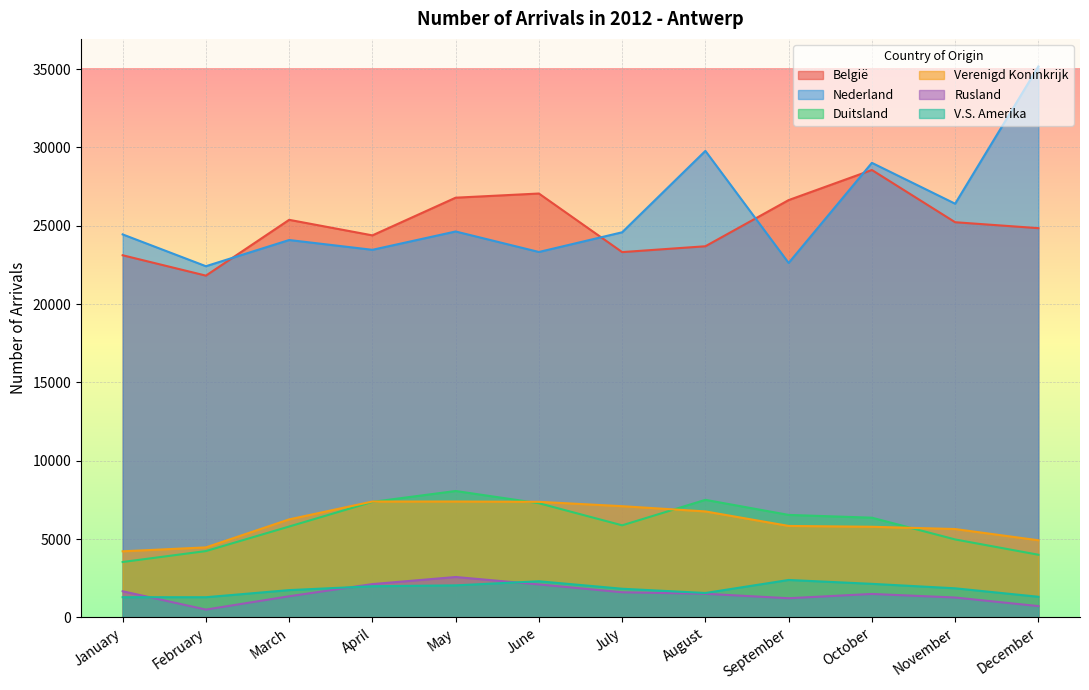

Which series changed the most between January and October?

België